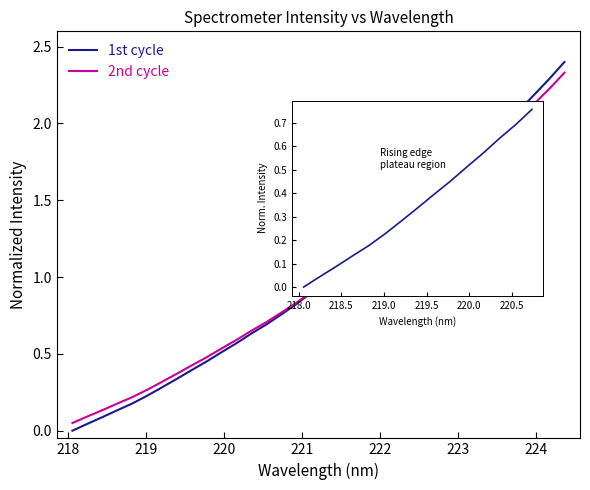

Which series has the largest range (max minus min)?

1st cycle